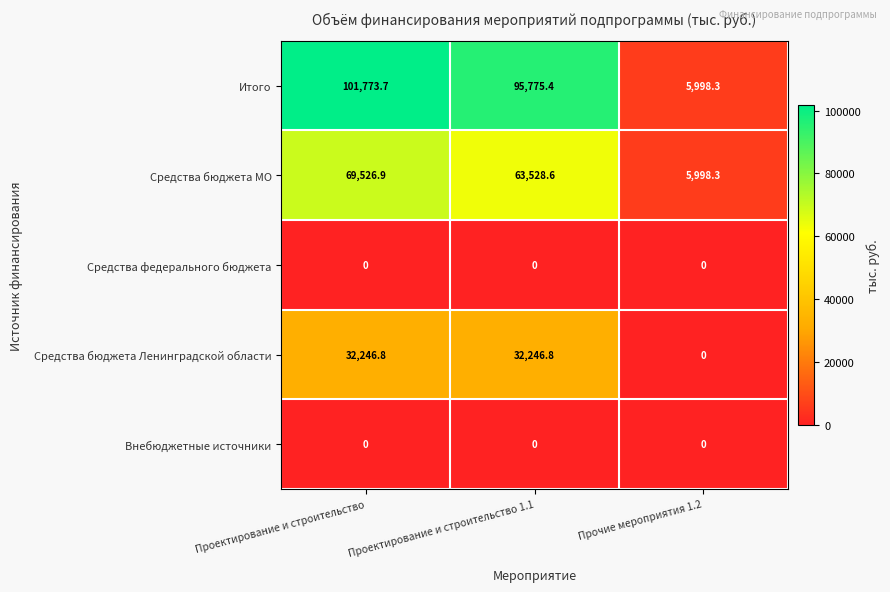

Reading right to left, transcribe all the data shown in this chart.

Итого: Прочие мероприятия 1.2=5998.3	Проектирование и строительство 1.1=95775.4	Проектирование и строительство=101773.7
Средства бюджета МО: Прочие мероприятия 1.2=5998.3	Проектирование и строительство 1.1=63528.6	Проектирование и строительство=69526.9
Средства федерального бюджета: Прочие мероприятия 1.2=0.0	Проектирование и строительство 1.1=0.0	Проектирование и строительство=0.0
Средства бюджета Ленинградской области: Прочие мероприятия 1.2=0.0	Проектирование и строительство 1.1=32246.8	Проектирование и строительство=32246.8
Внебюджетные источники: Прочие мероприятия 1.2=0.0	Проектирование и строительство 1.1=0.0	Проектирование и строительство=0.0